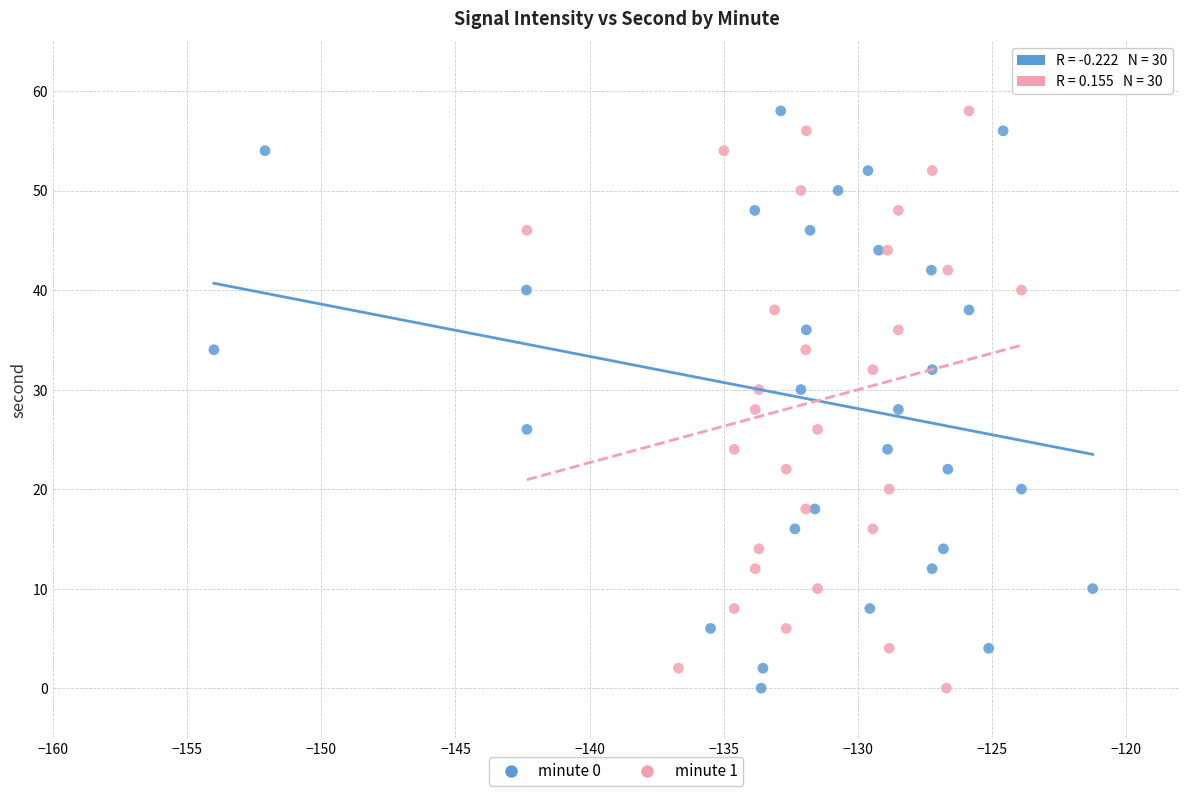

What are all the series names shown in the legend?

minute 0, minute 1